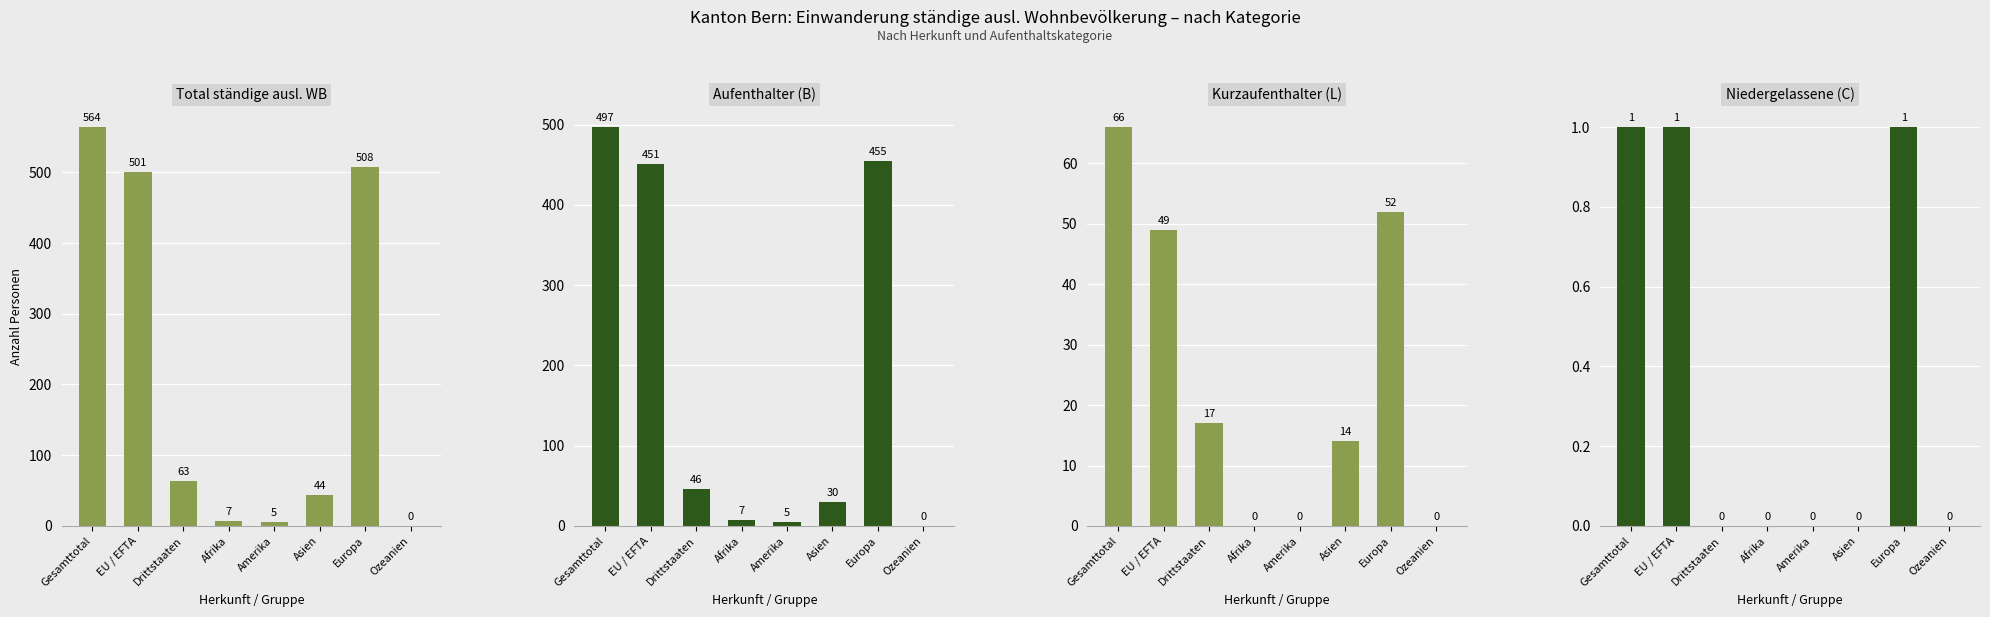

Which category has the highest value across all series?

Gesamttotal